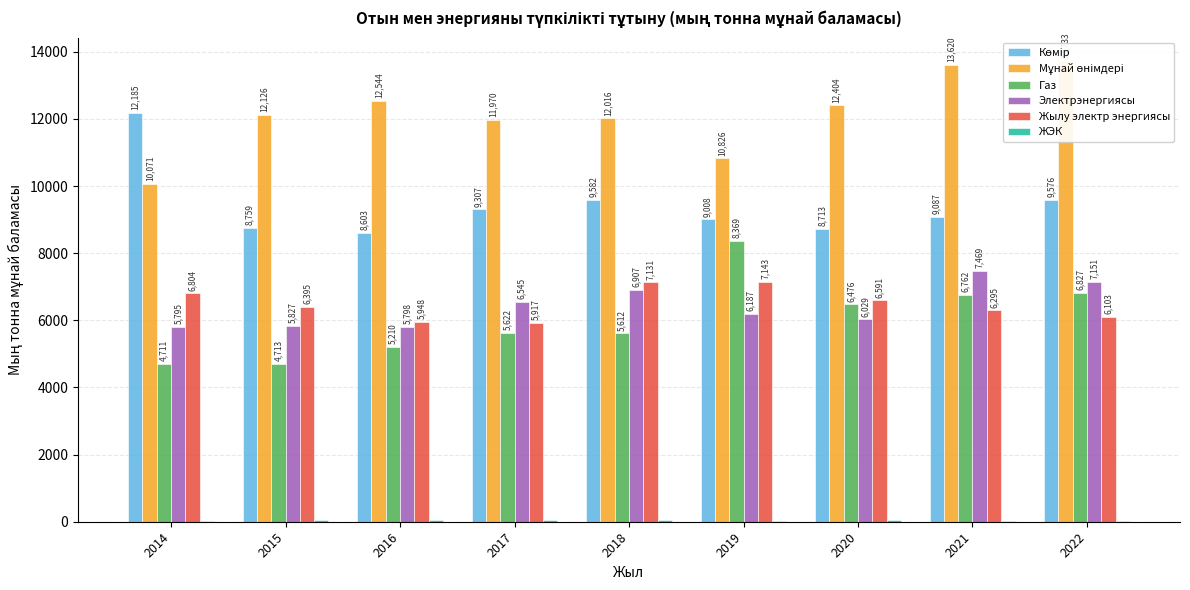

List the labels in order of Жылу электр энергиясы value, largest first.

2019, 2018, 2014, 2020, 2015, 2021, 2022, 2016, 2017